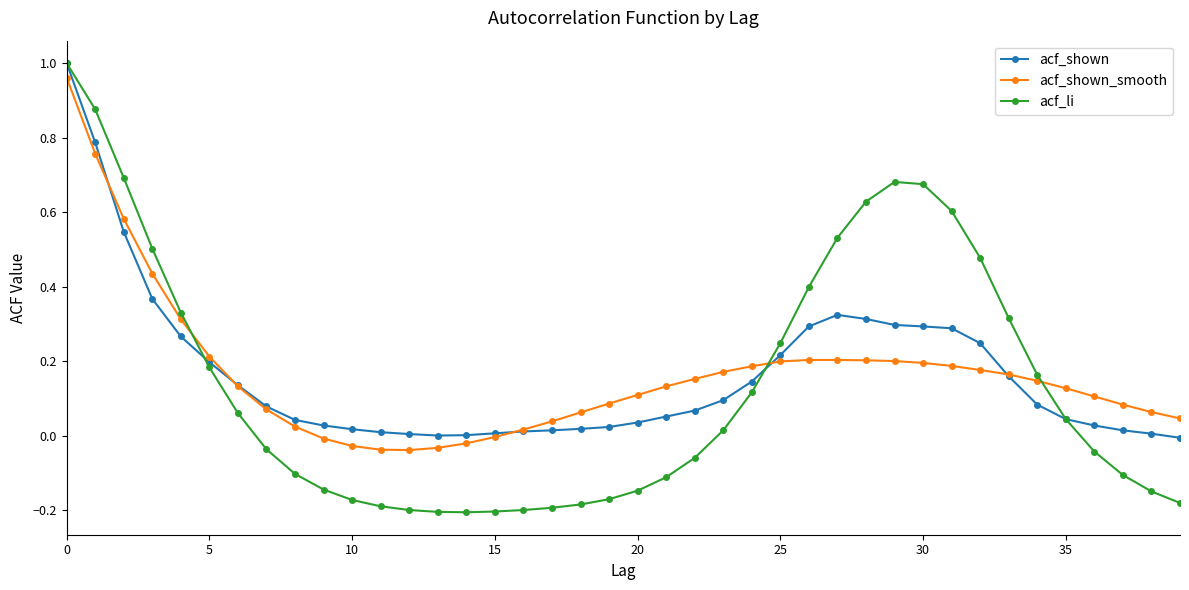

Which series has the widest spread of values?

acf_li